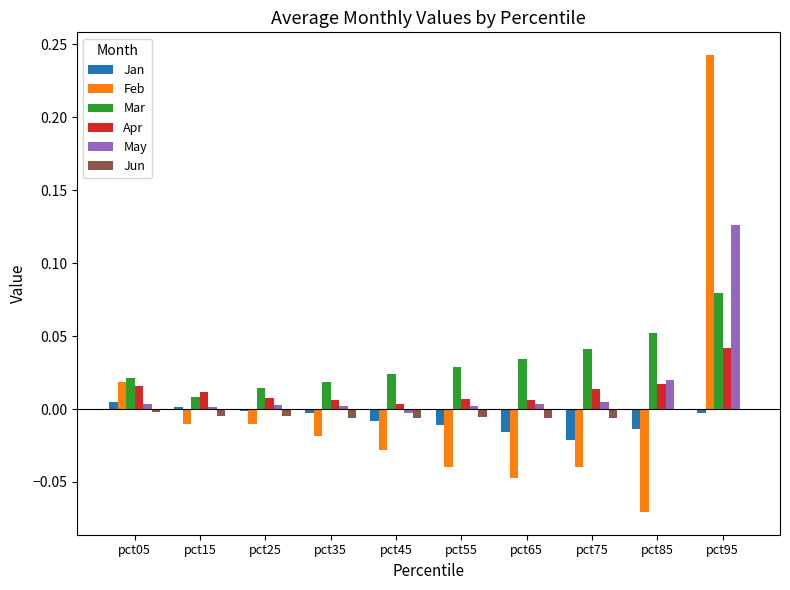

Which category has the highest value in the Mar series?

pct95